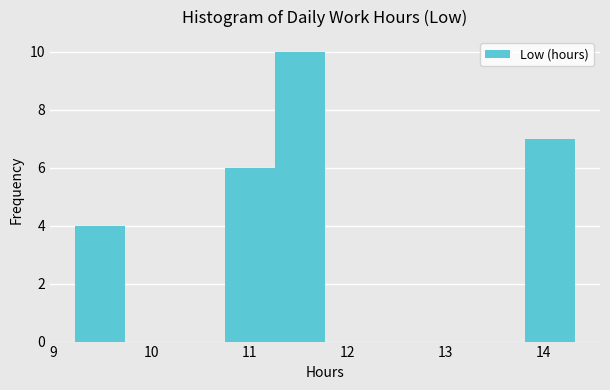

What is the height of the bar covering 10.75 to 11.26 on the x-axis? Neither the bar edges nor the heights are printed on the chart, so give them approximately, as read against the axes.

6